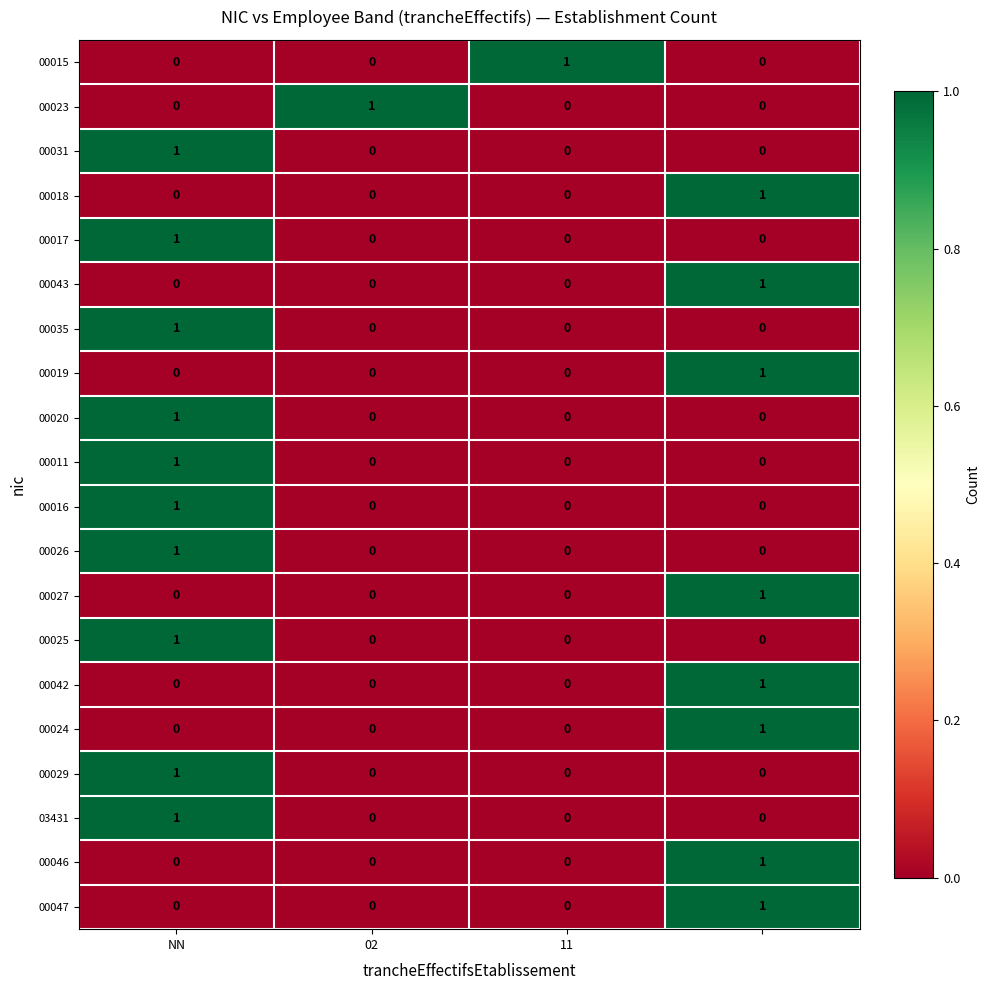

How many 00019 values are between 0 and 1?

4